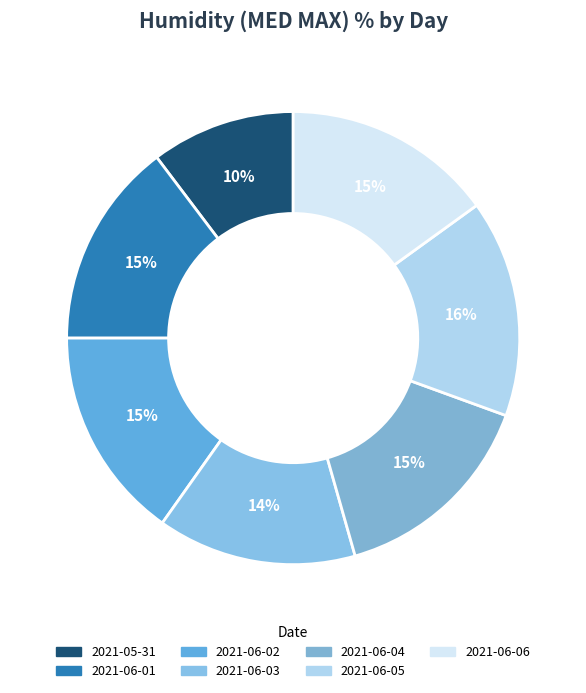

How many slices are in this pie chart?

7